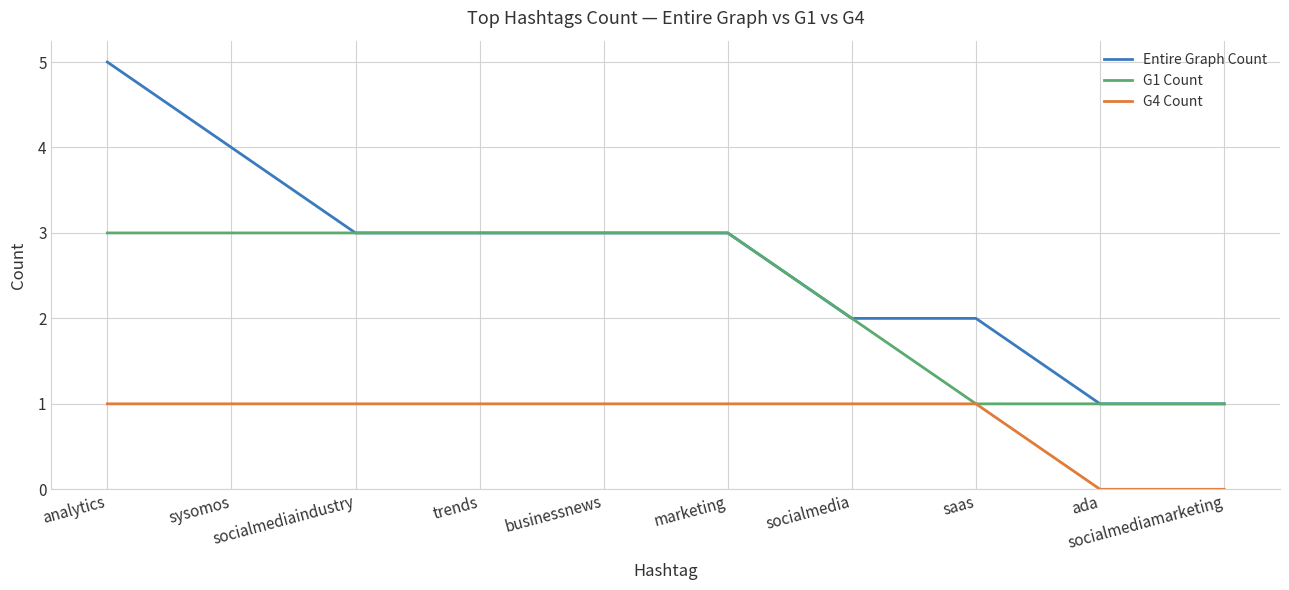

The value of G1 Count at socialmediamarketing is 1. True or false?

True